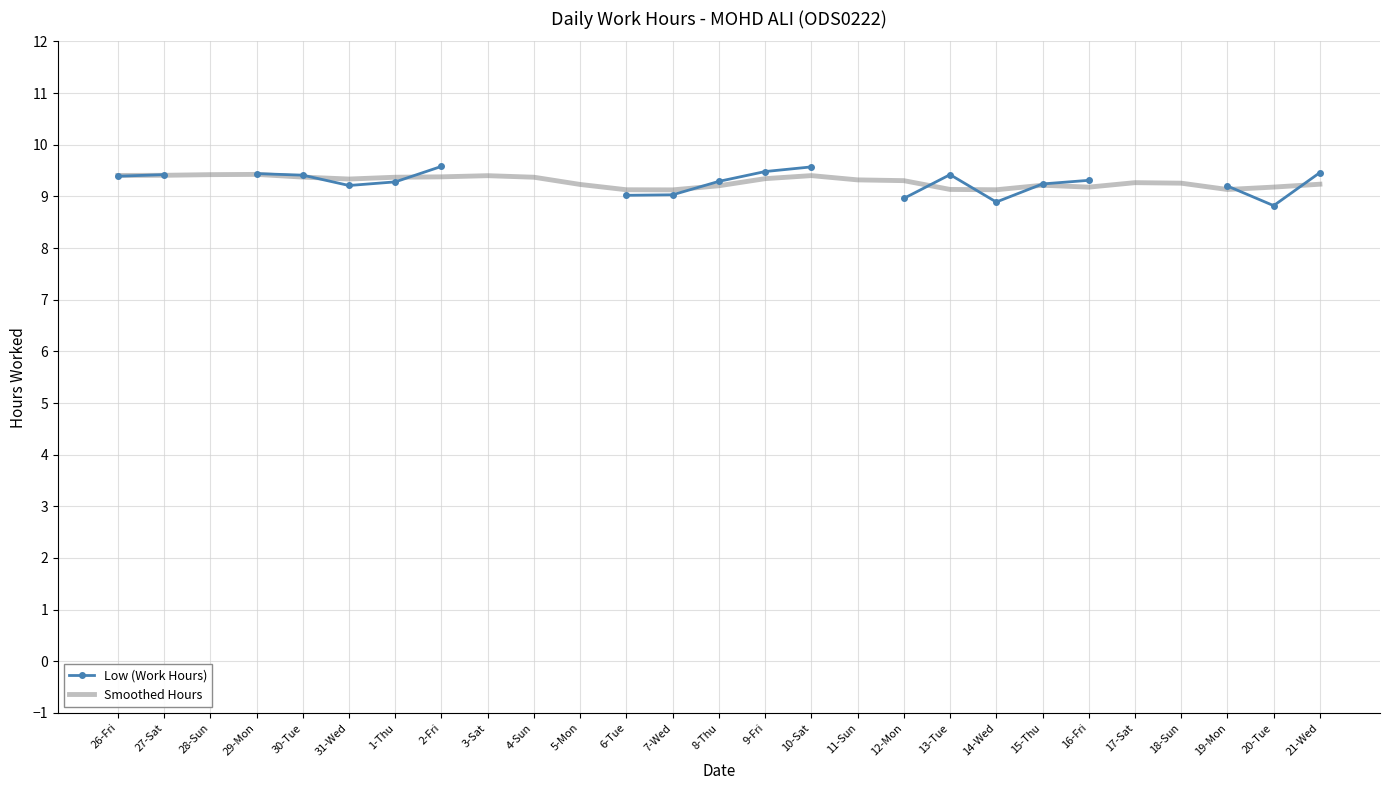

What is the total value across all series at 21-Wed?

18.7